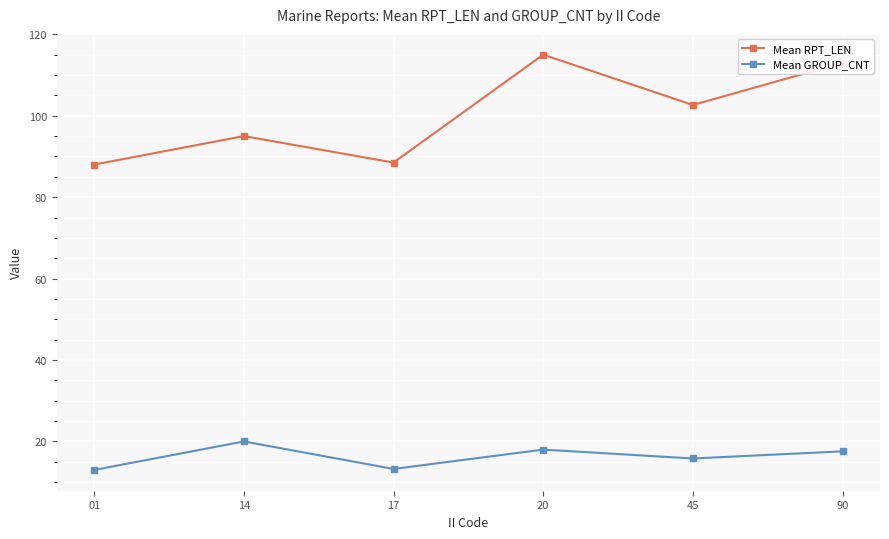

What is the total value across all series at 14?

115.0